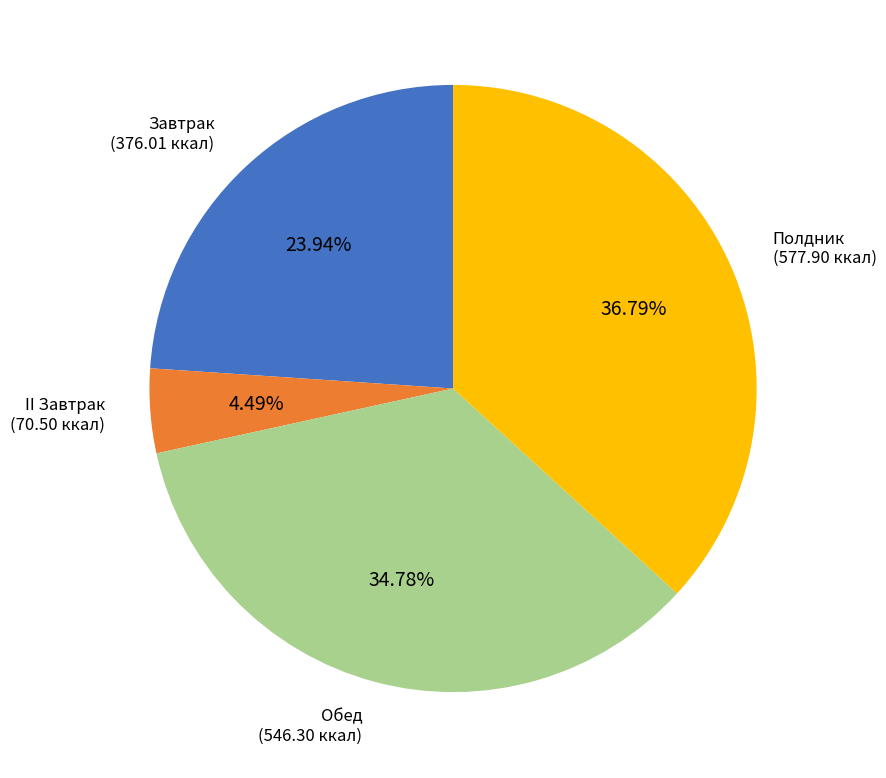

How many segments does this pie chart have?

4